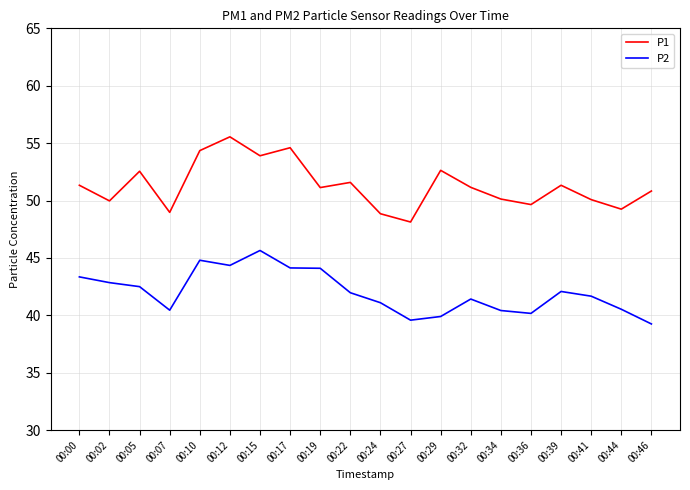

How many lines are shown in the chart?

2